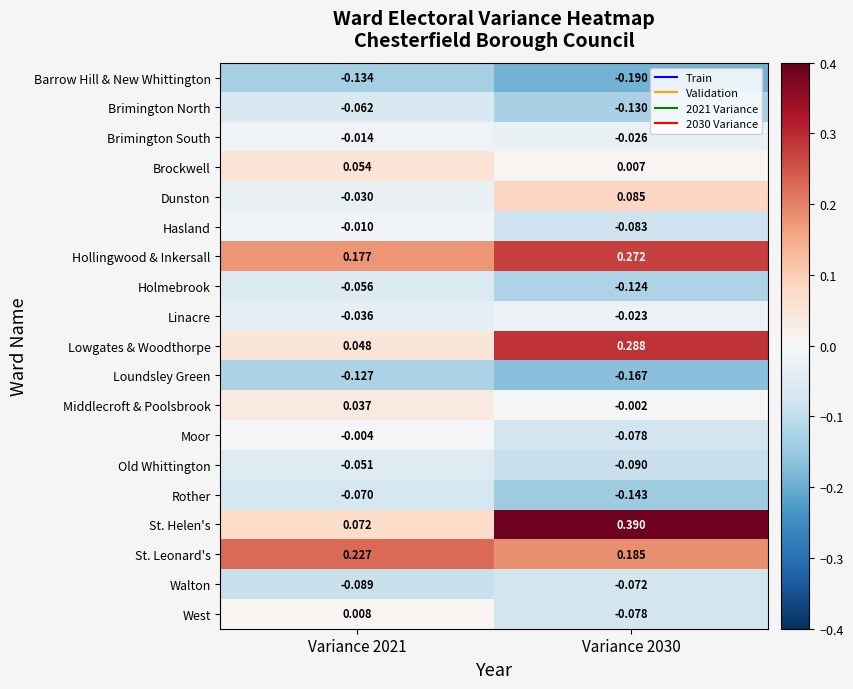

Between Variance 2021 and Variance 2030, which series saw the biggest shift?

St. Helen's